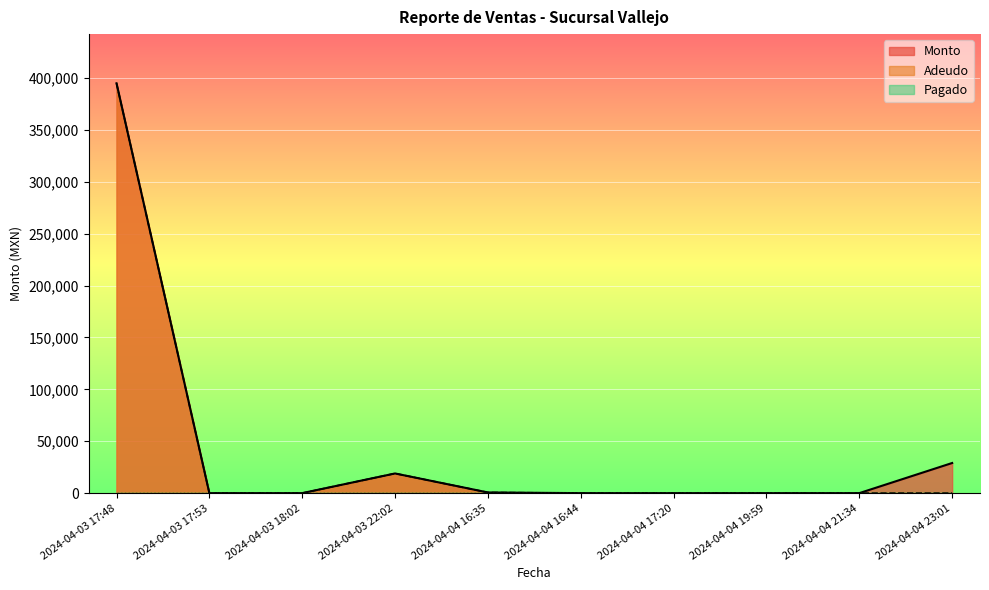

How many data points does each series have?

10